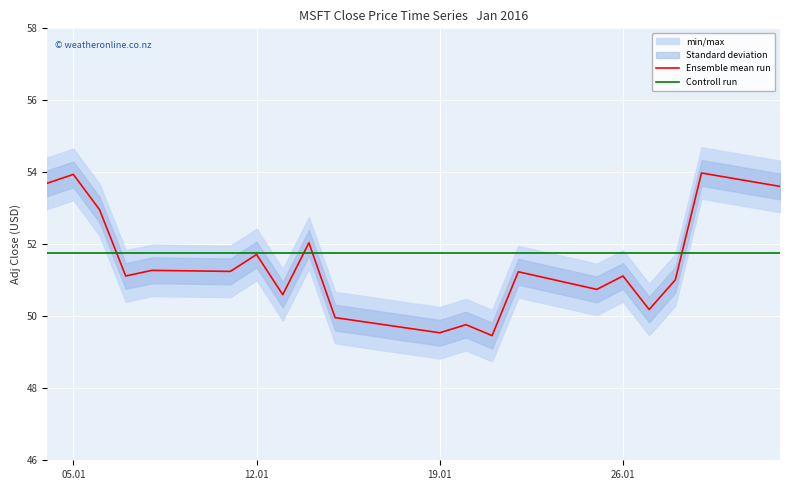

What is the maximum value for Controll run?

51.7